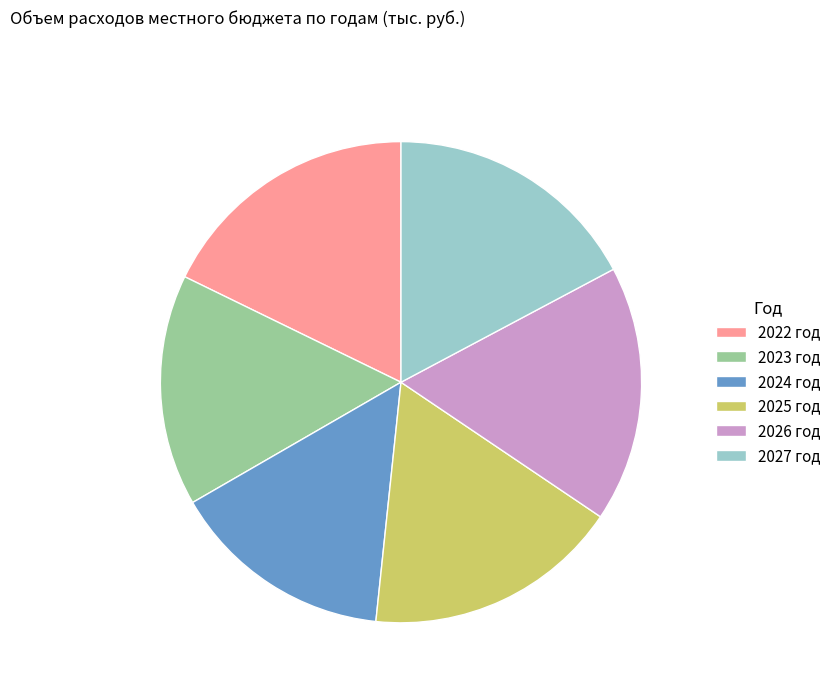

Which slice is the smallest?

2024 год